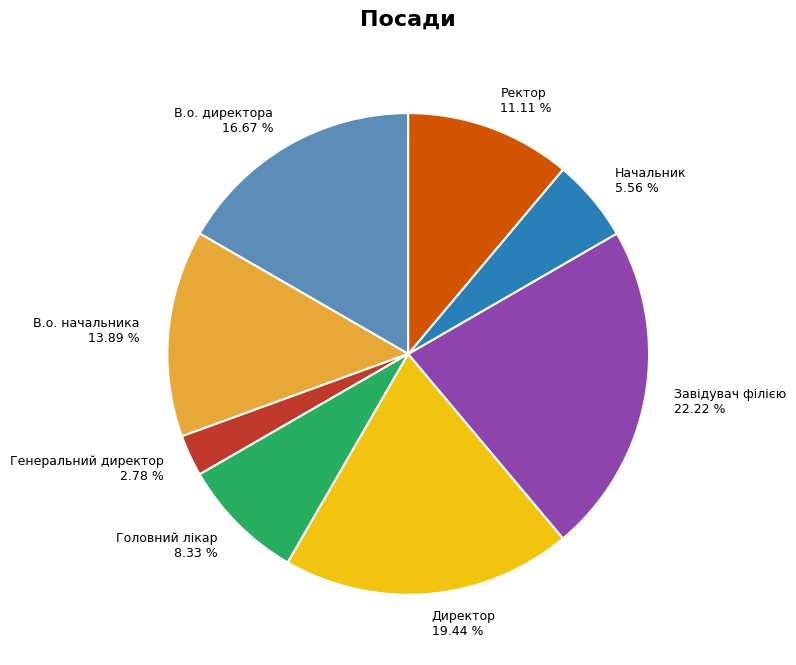

What is the ratio of the value at Начальник to the value at Ректор?

0.5